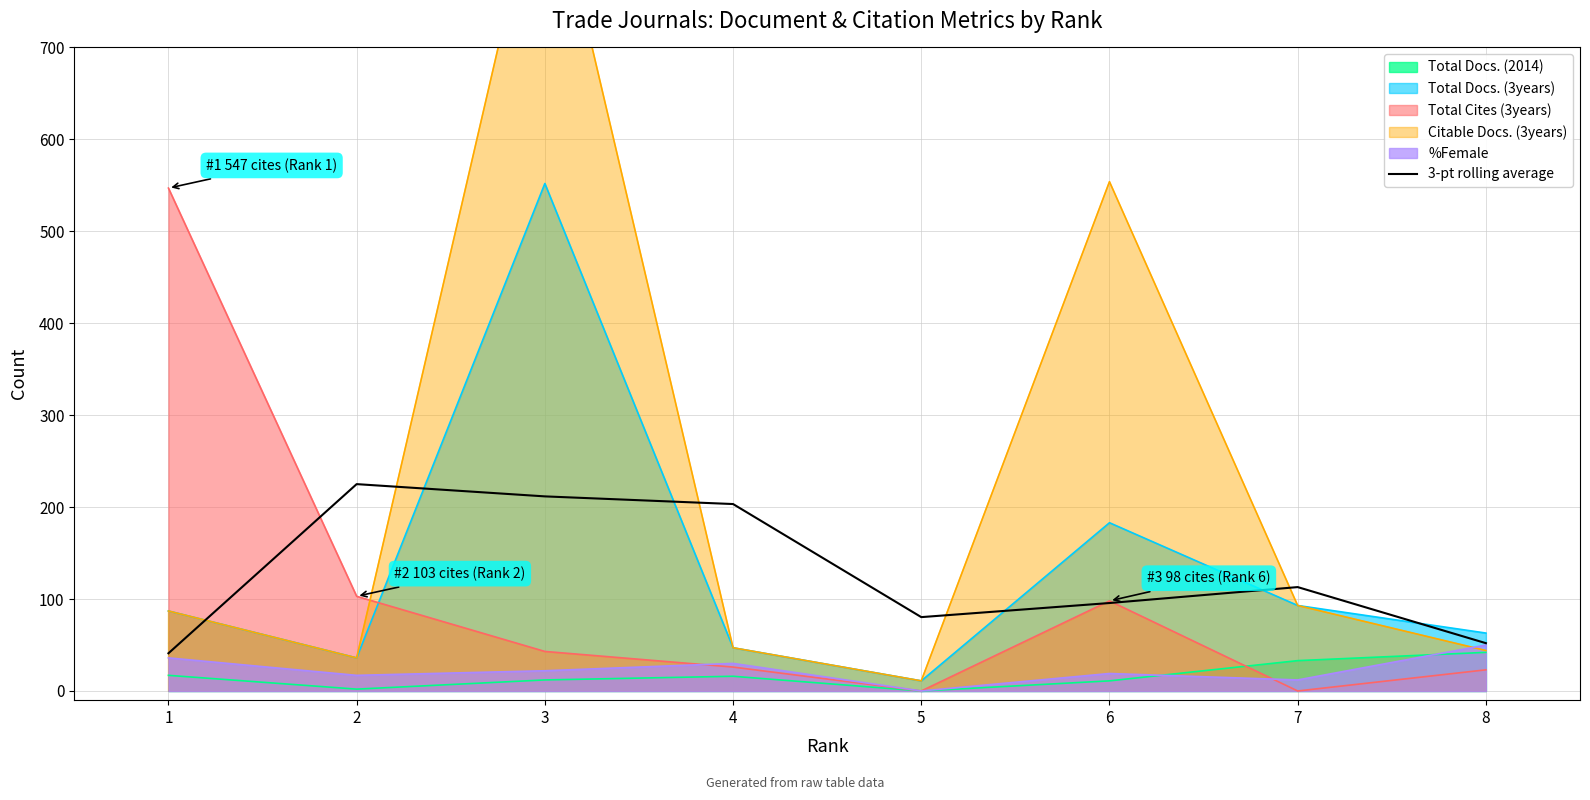

What is the value of the 2nd point from the left?

225.0